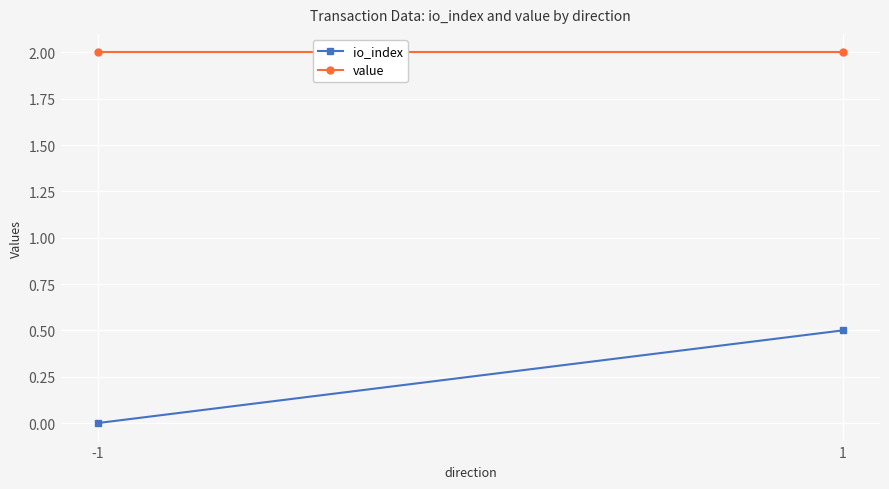

Is this an area chart (filled region under the line)?

No